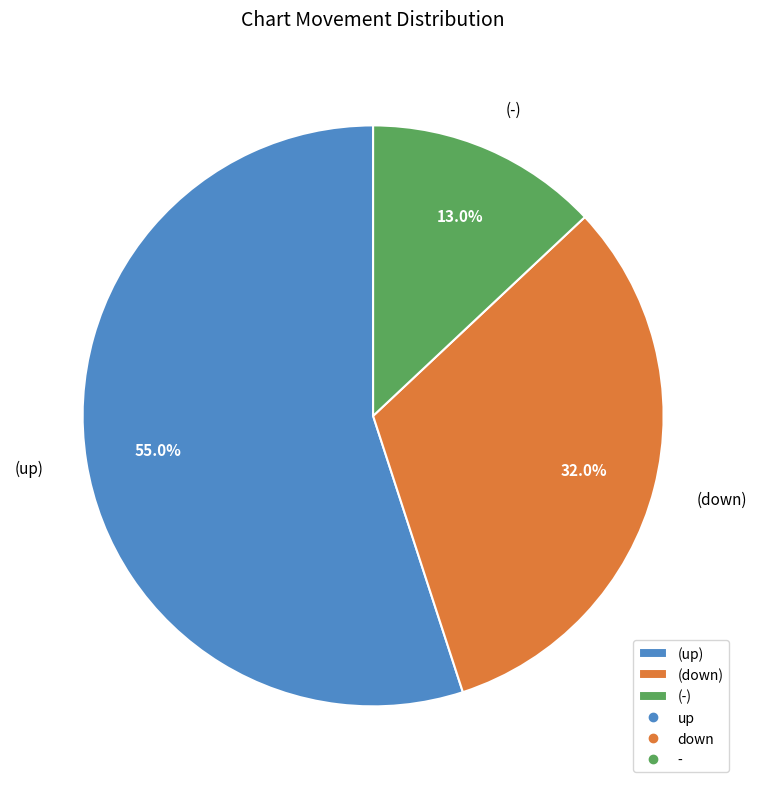

What is the ratio of the value at (up) to the value at (down)?

1.7